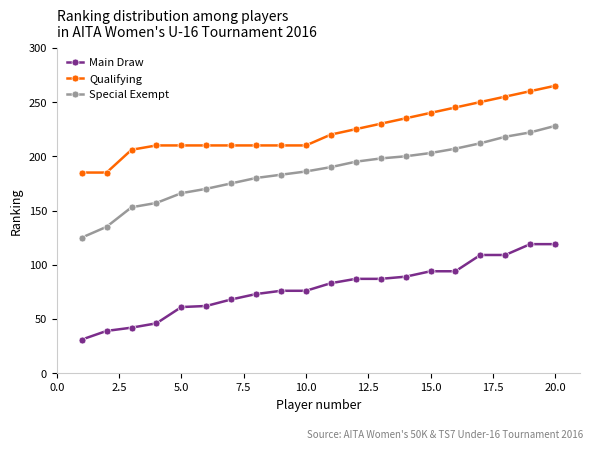

What is the value of the Special Exempt point at the 5th from the left?

166